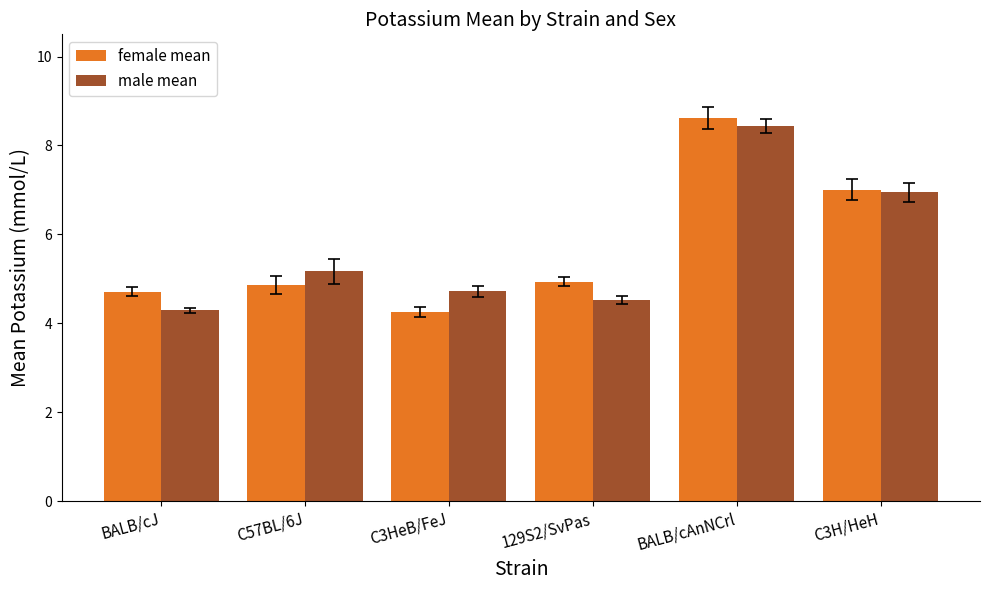

How many data points in male mean are above 5?

3